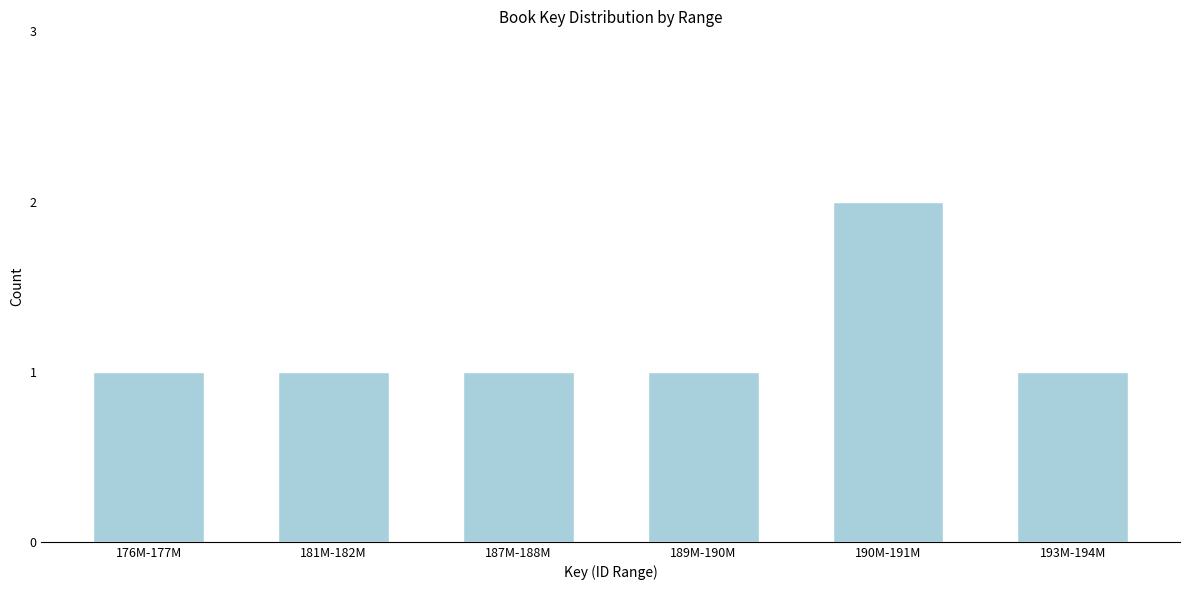

Reading left to right, transcribe all the data shown in this chart.

176M-177M=1	181M-182M=1	187M-188M=1	189M-190M=1	190M-191M=2	193M-194M=1